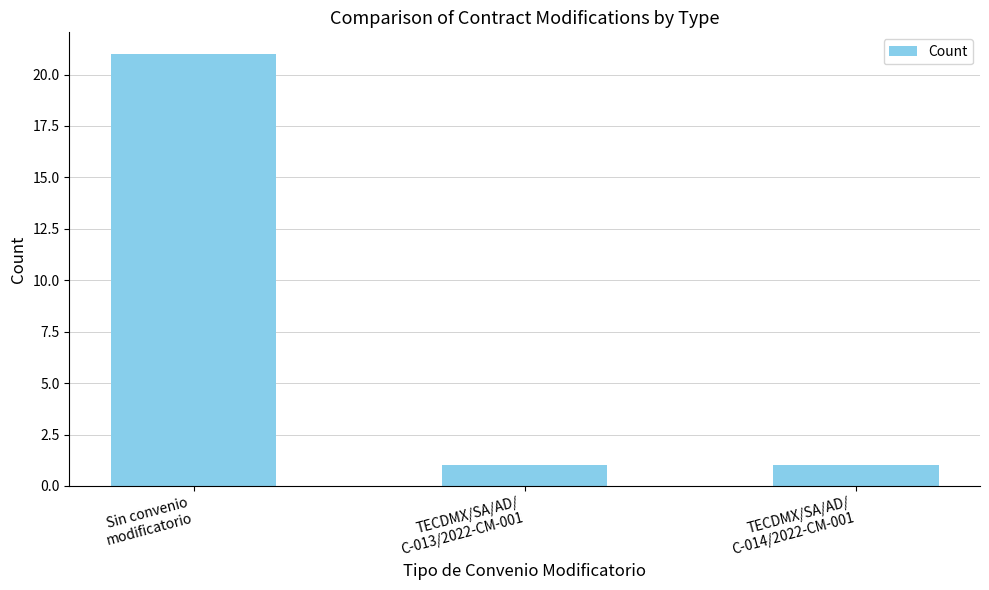

Count the values in the range 1 to 21.

3